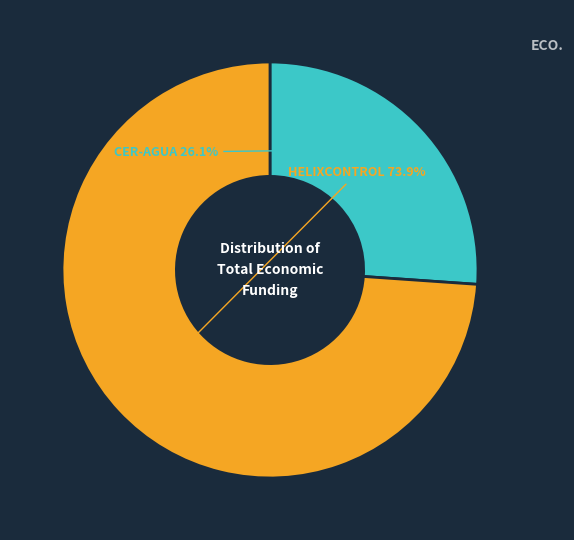

How many slices are in this pie chart?

2